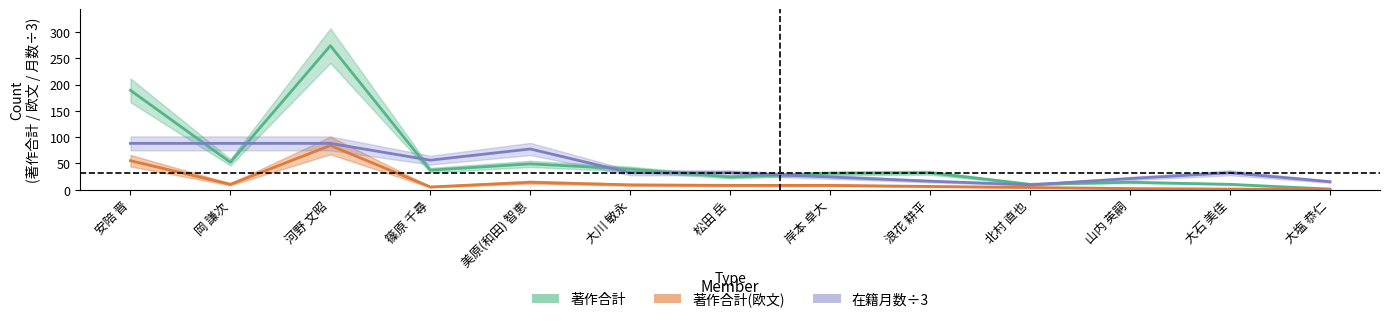

What is the spread (max minus min) of values at 岸本 卓大?

23.0